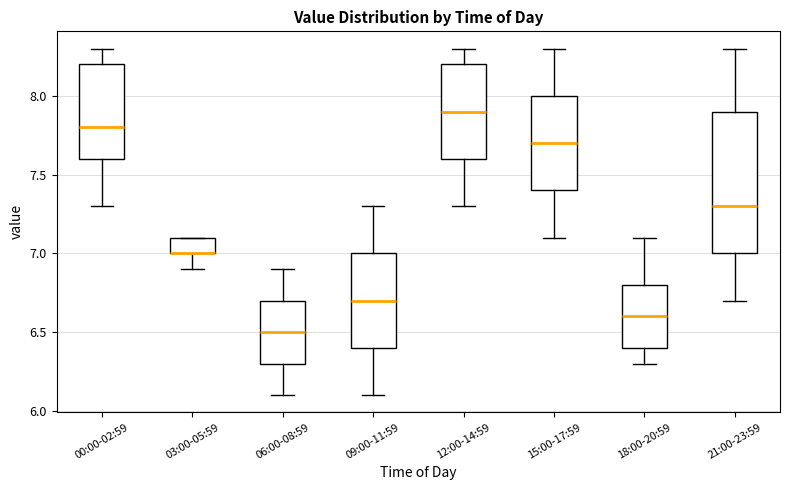

Reading left to right, transcribe this box plot: for each box, give where its median line is, the range the box spans, and where its two whiskers end, as read against the y-axis. The values are not printed on the chart, so give them approximately, as read against the axis.

00:00-02:59: median 7.8, box 7.6 to 8.2, whiskers 7.3 to 8.3
03:00-05:59: median 7.0 (drawn on the box's lower edge), box 7.0 to 7.1, whiskers 6.9 to 7.1
06:00-08:59: median 6.5, box 6.3 to 6.7, whiskers 6.1 to 6.9
09:00-11:59: median 6.7, box 6.4 to 7.0, whiskers 6.1 to 7.3
12:00-14:59: median 7.9, box 7.6 to 8.2, whiskers 7.3 to 8.3
15:00-17:59: median 7.7, box 7.4 to 8.0, whiskers 7.1 to 8.3
18:00-20:59: median 6.6, box 6.4 to 6.8, whiskers 6.3 to 7.1
21:00-23:59: median 7.3, box 7.0 to 7.9, whiskers 6.7 to 8.3